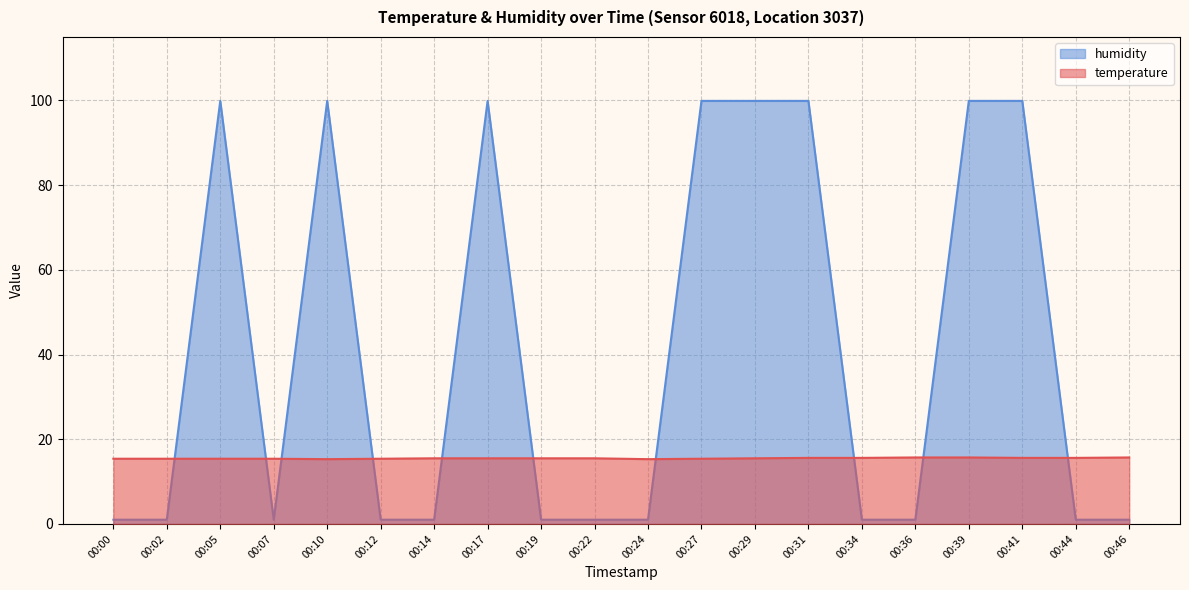

List the series in order of their peak value, highest first.

humidity, temperature